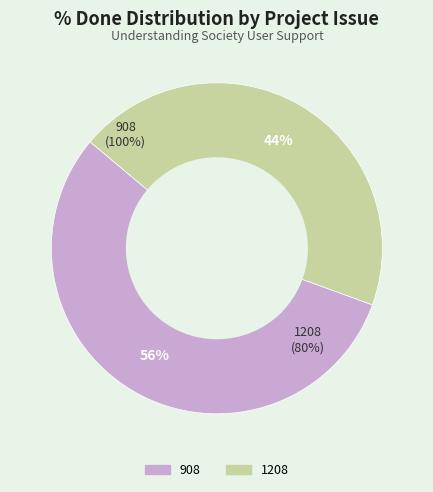

Count the number of slices in the pie.

2